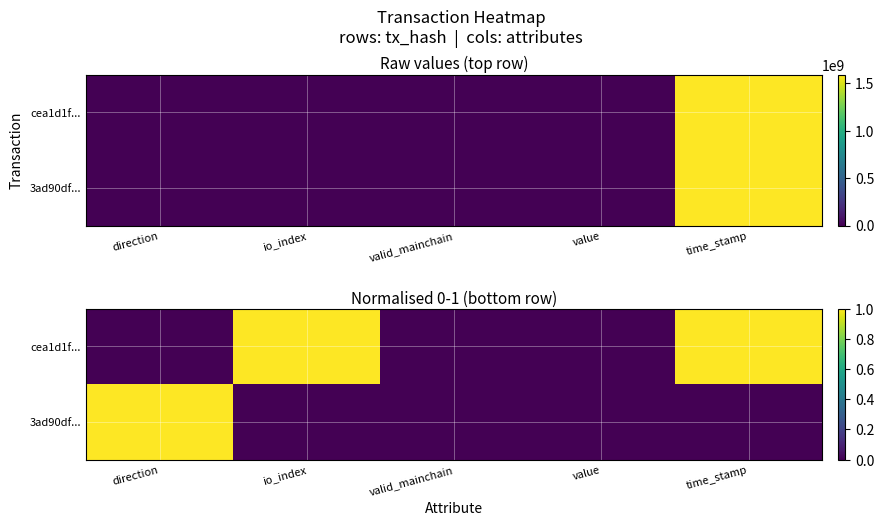

At which label does cea1d1f... reach its minimum?

direction